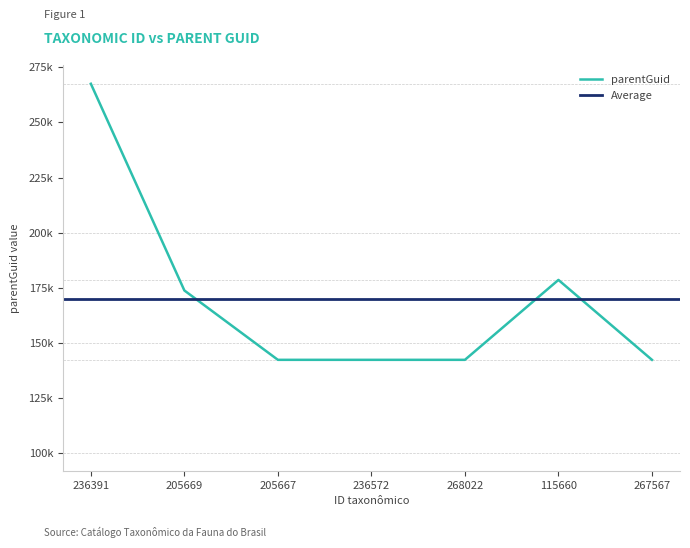

Rank the categories by value from highest to lowest.

236391, 115660, 205669, 205667, 236572, 268022, 267567